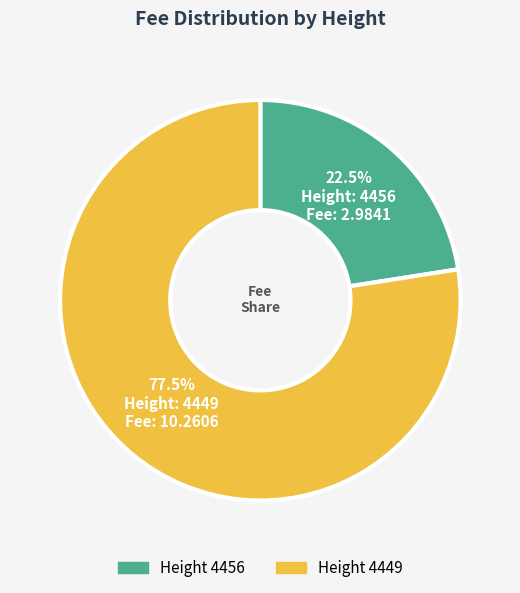

Does any single category account for the majority?

Yes